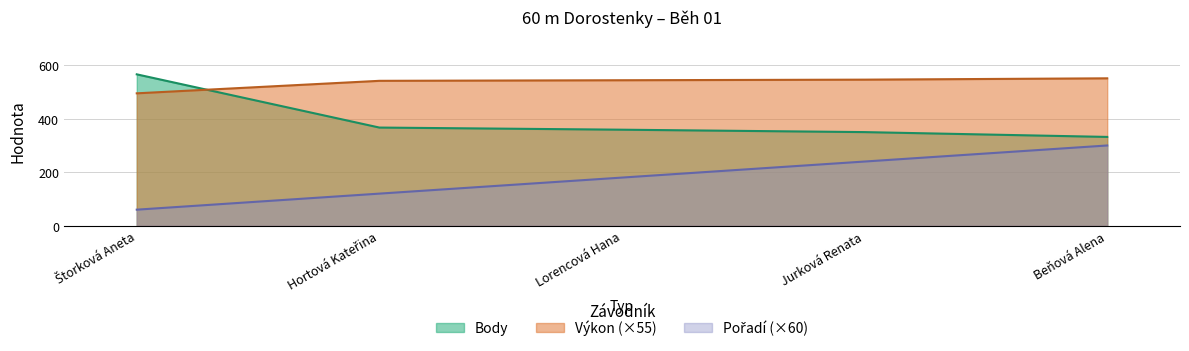

What is the difference between the highest and lowest values at Beňová Alena?

251.1